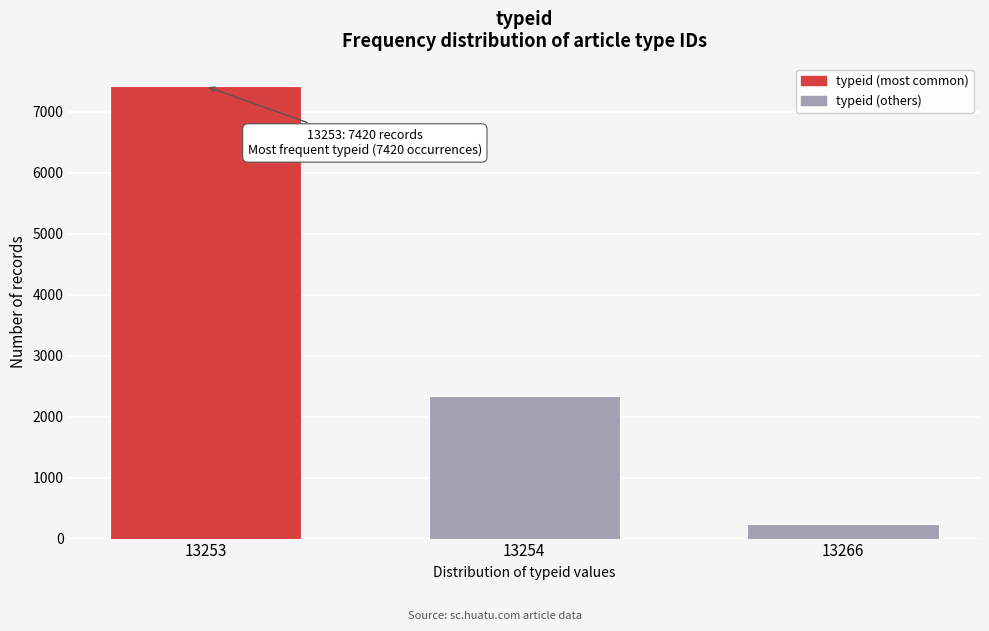

Reading right to left, list all the values displayed in this chart.

13266=240	13254=2340	13253=7420